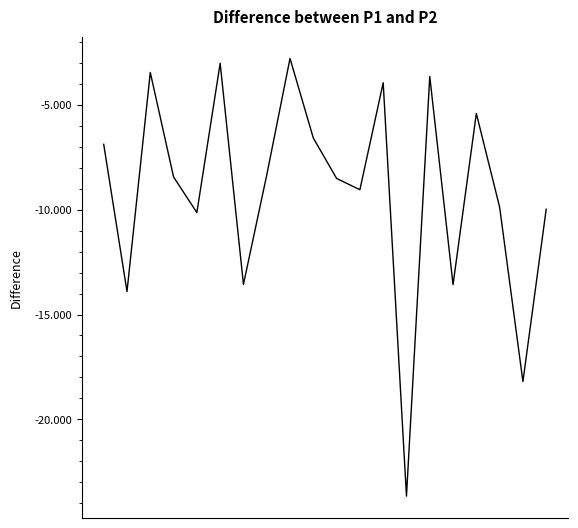

What is the maximum value shown in the chart?

-2.8